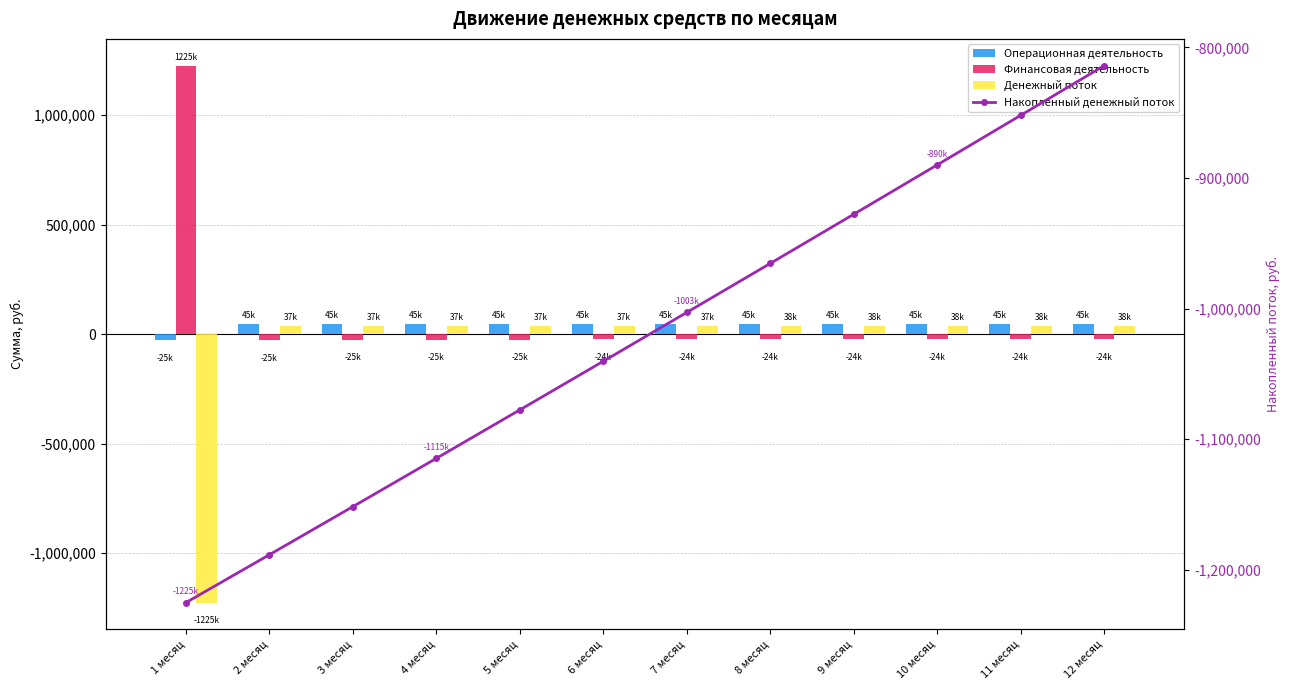

The value of Накопленный денежный поток at 11 месяц is -1294761.8. True or false?

False